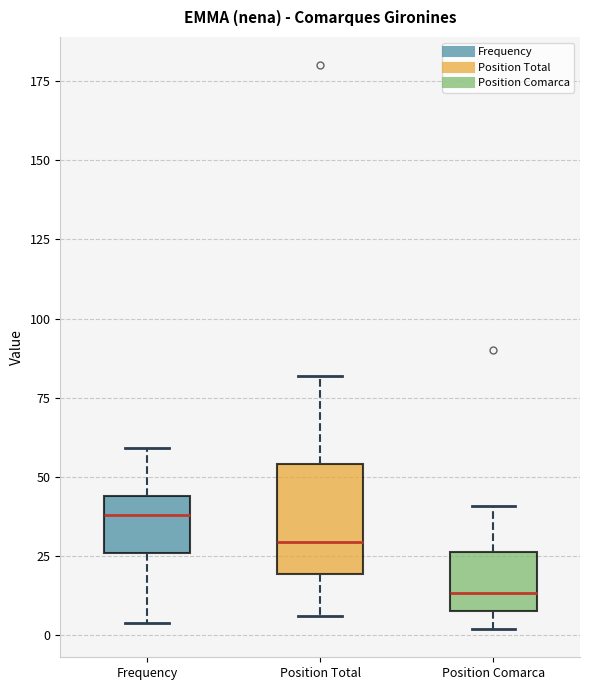

Where does the upper whisker of the box for Position Total end on the y-axis? The values are not printed on the chart, so give them approximately, as read against the axis.

80